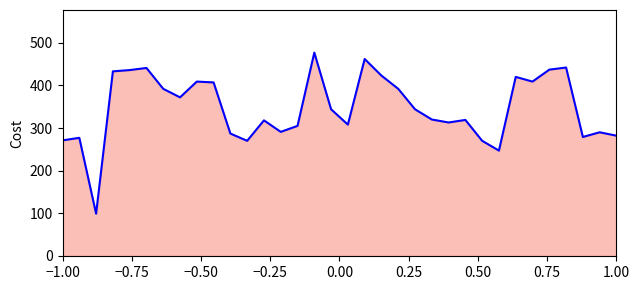

What is the average value?

347